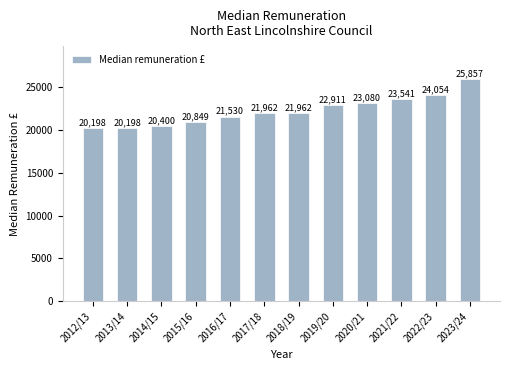

Read the value at 2013/14, to the nearest 100.

20200